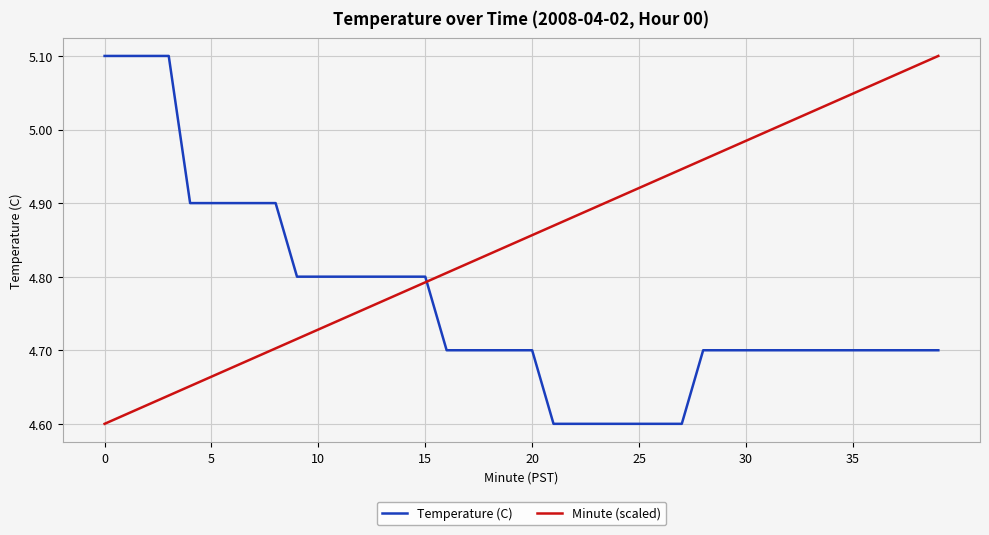

Does the chart have visible grid lines?

Yes